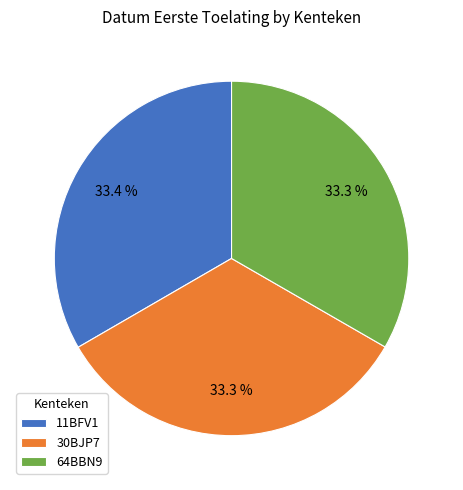

To the nearest percent, what percentage of the pie is 30BJP7?

33%